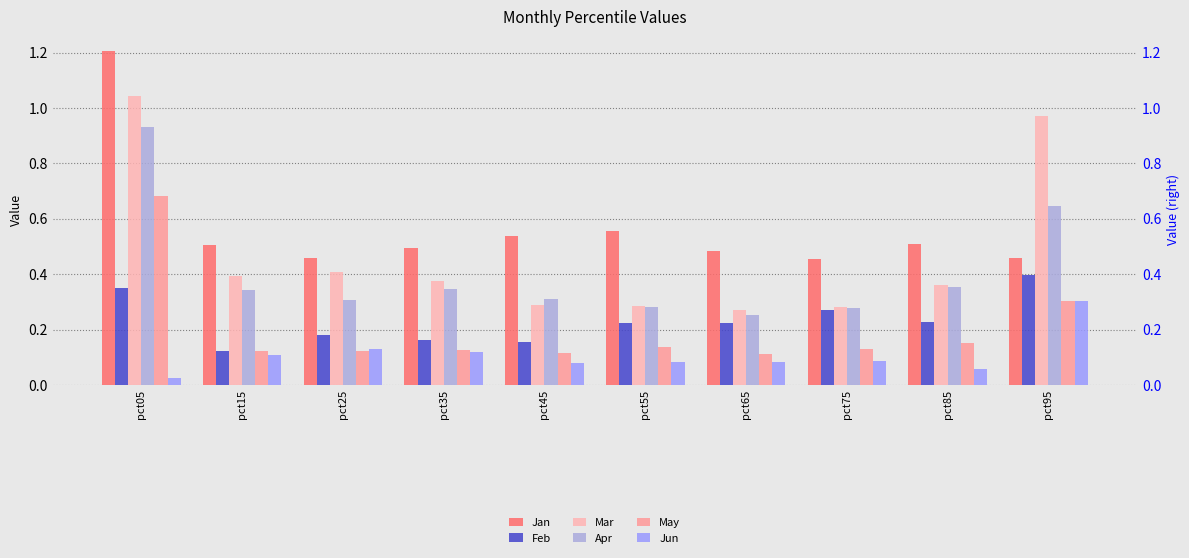

Between pct65 and pct25, which is larger?

pct65